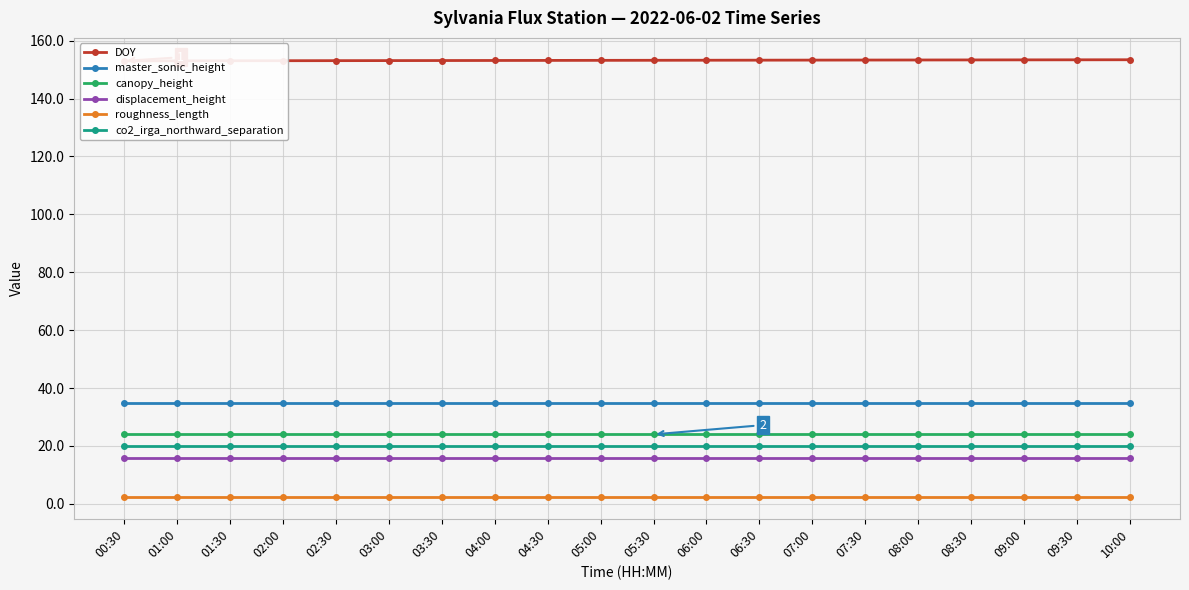

True or false: displacement_height and roughness_length cross at least once.

False